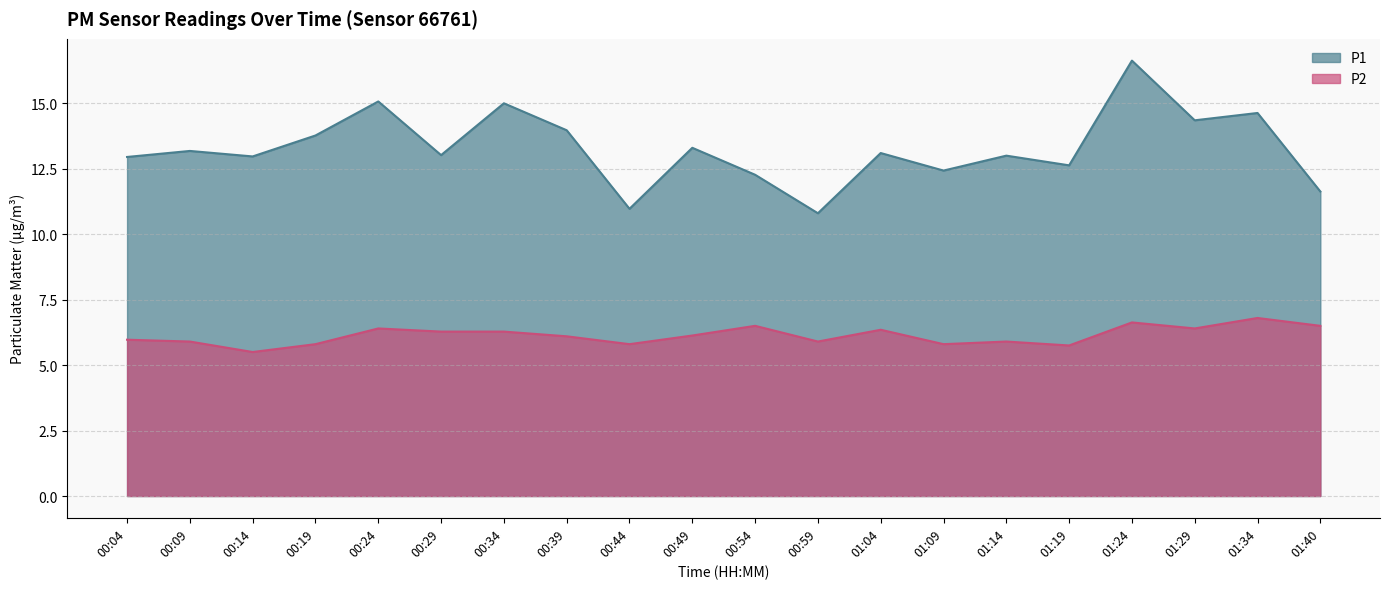

At which category is the sum across all series the highest?

01:24